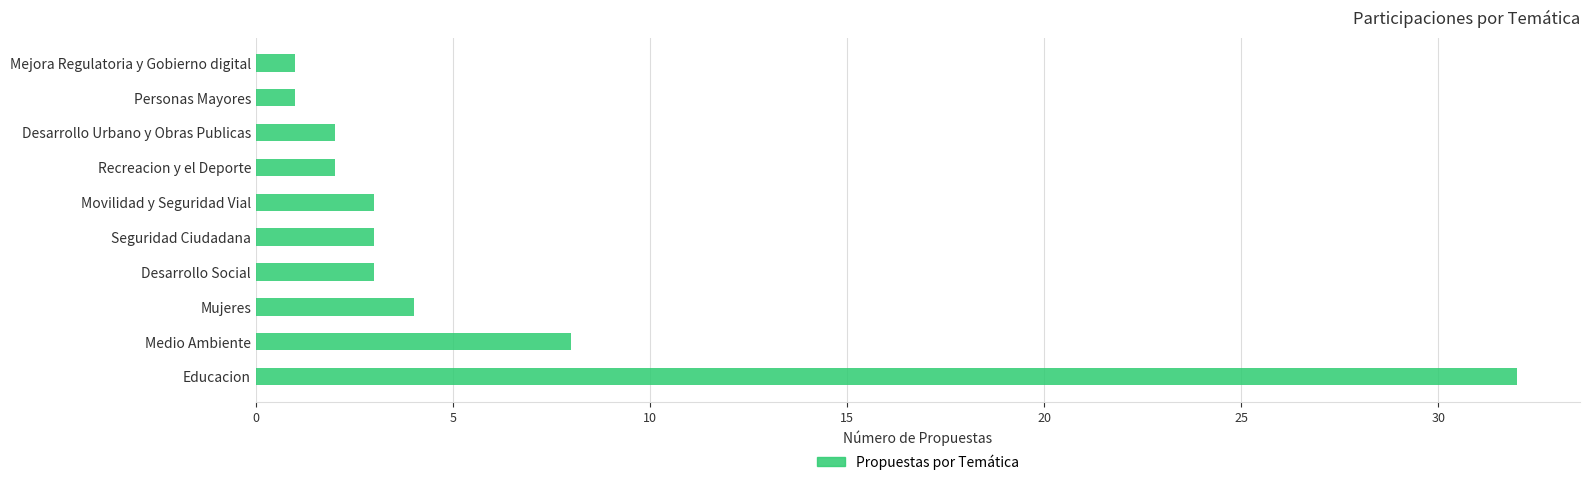

The value at Medio Ambiente is 8. True or false?

True